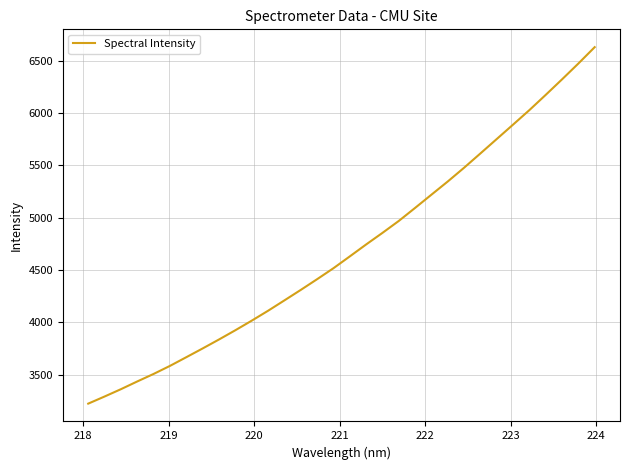

What is the smallest value displayed?

3221.7